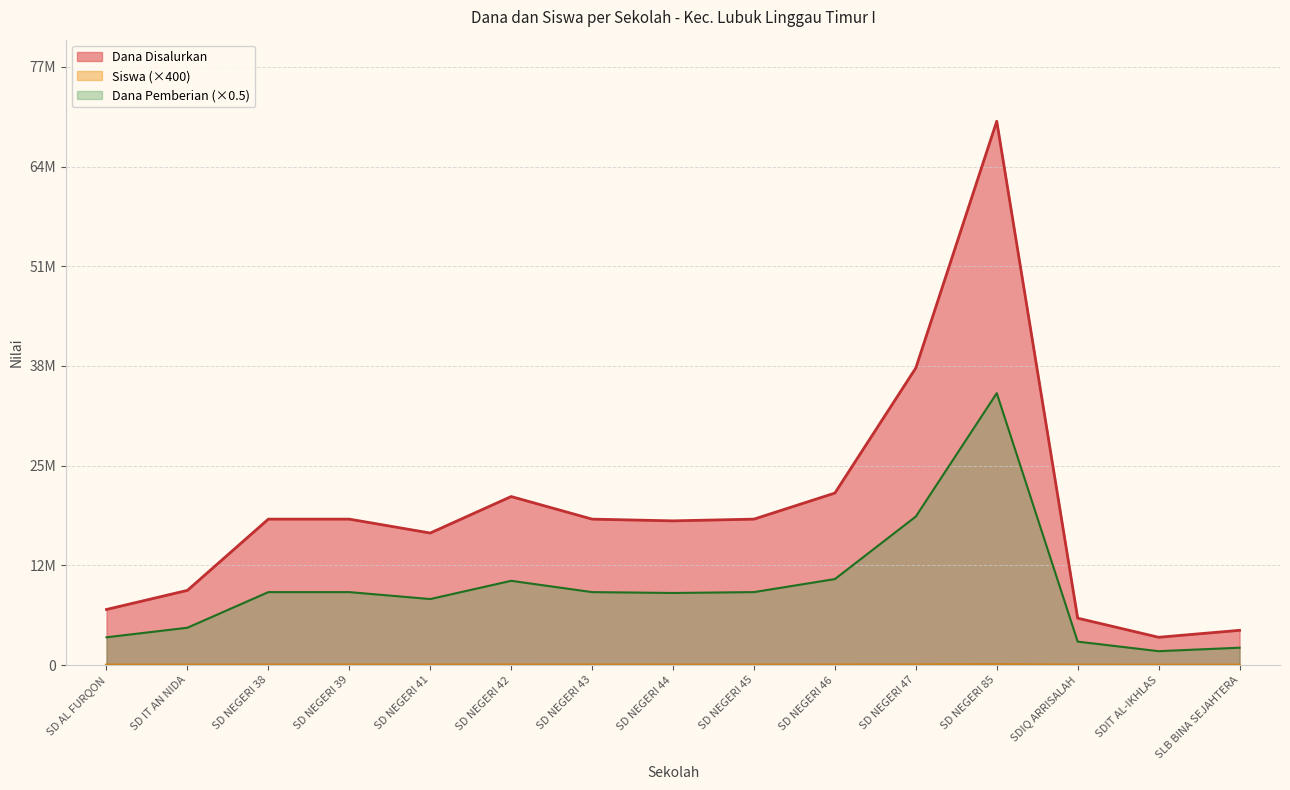

The Dana Pemberian series shows 35212500 at SD NEGERI 85. True or false?

True